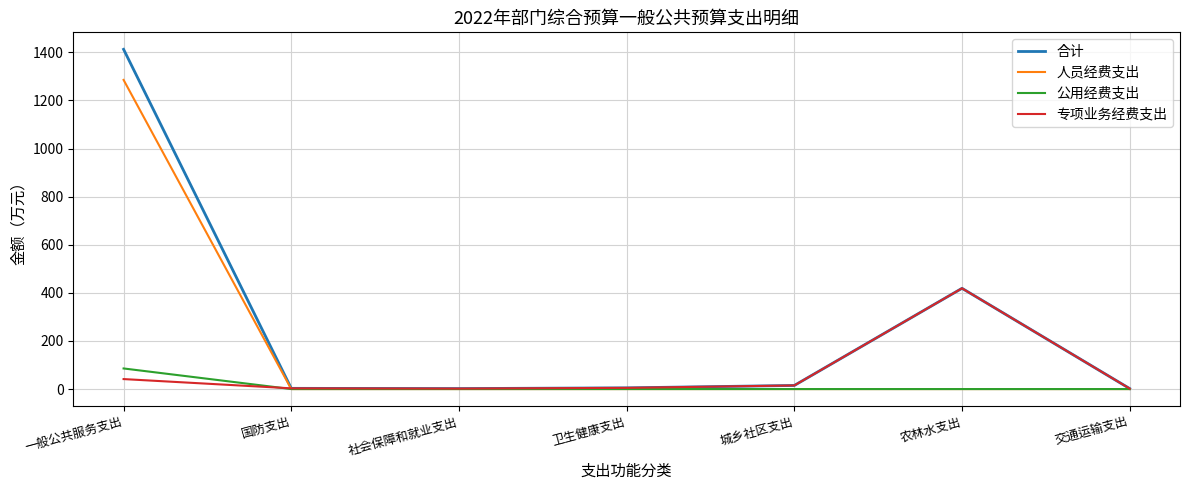

Rank the series by their average value, from highest to lowest.

合计, 人员经费支出, 专项业务经费支出, 公用经费支出